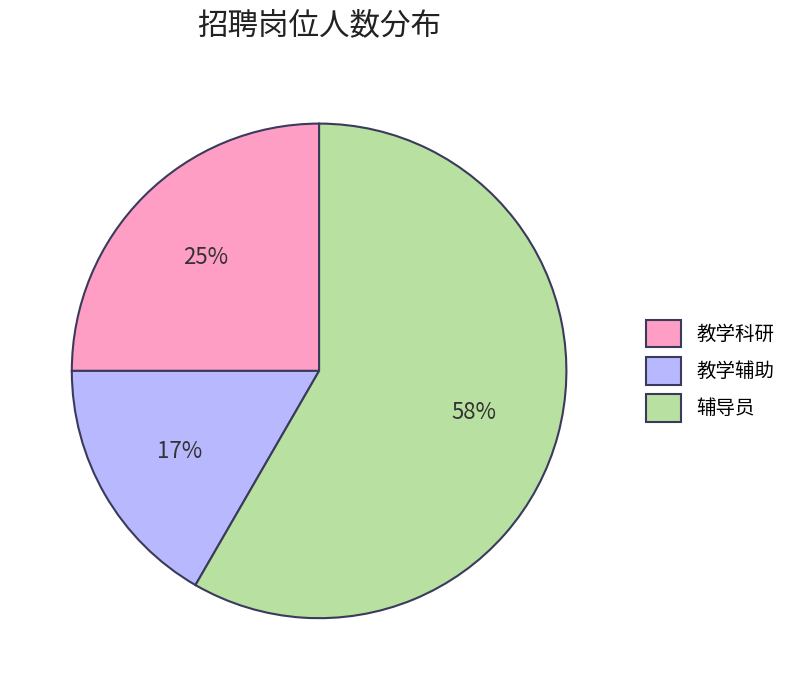

To the nearest percent, what is the average slice percentage?

33%